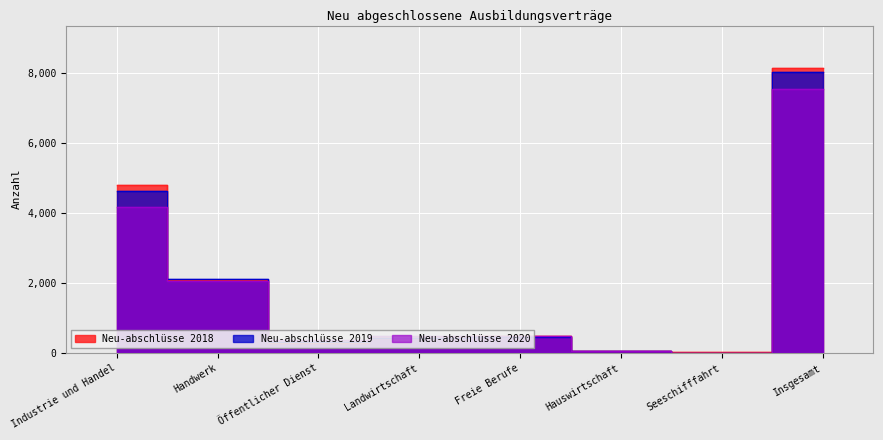

Which series has the largest total across all categories?

Neu-abschlüsse 2018